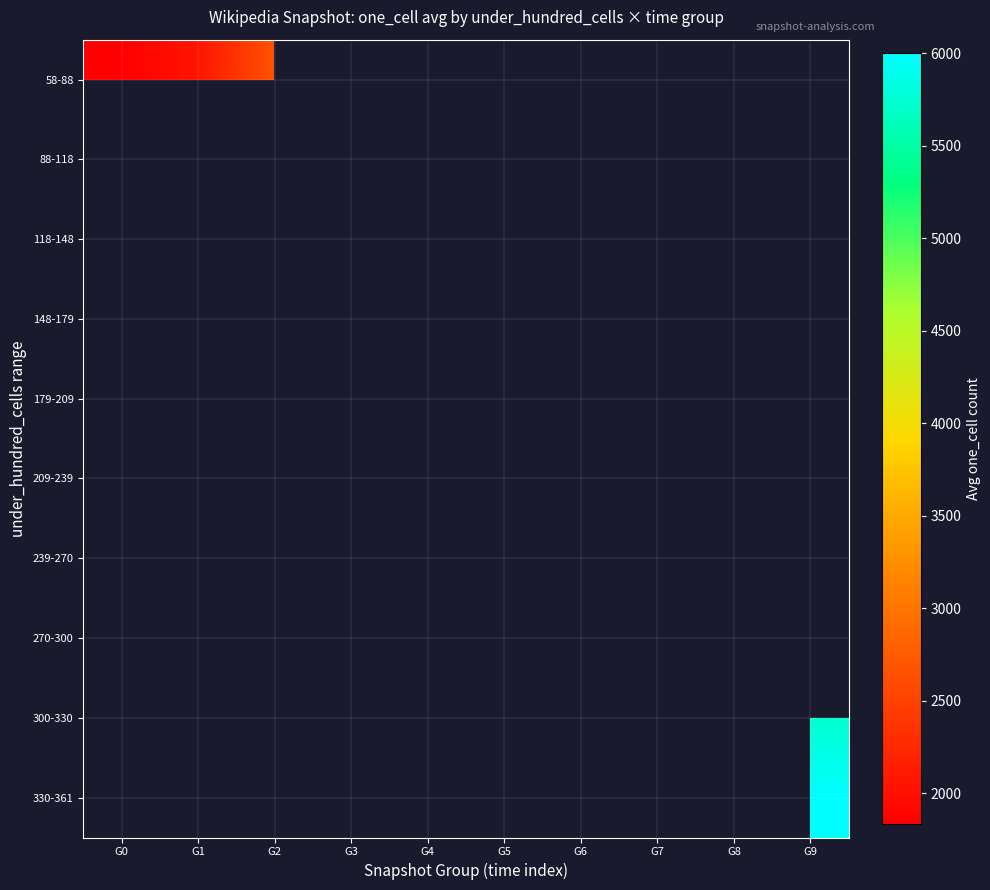

True or false: 239-270 has a value of 2489.9 at G8.

False